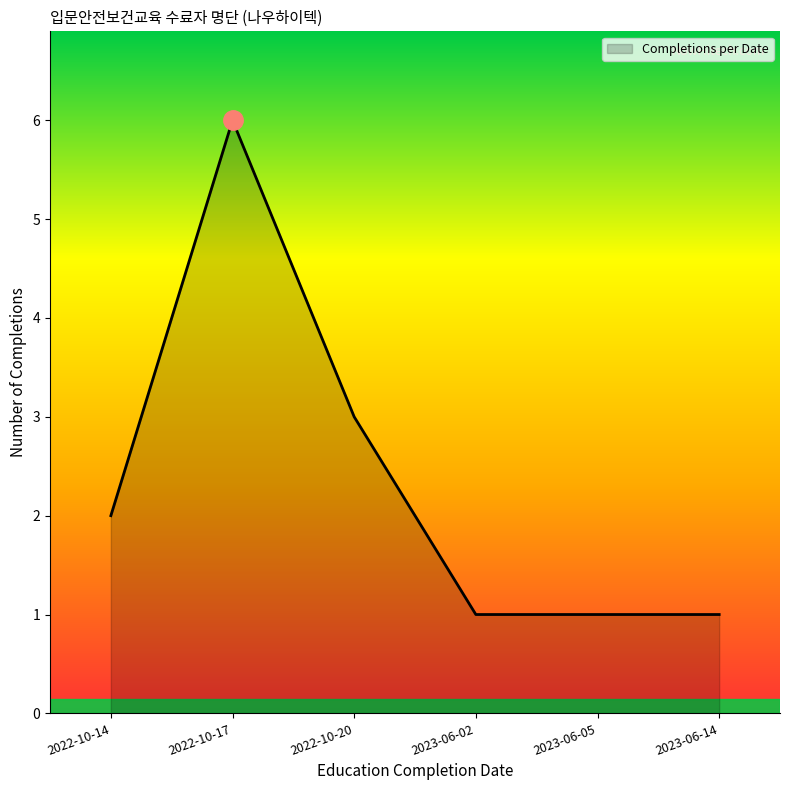

How many categories are shown in the chart?

6